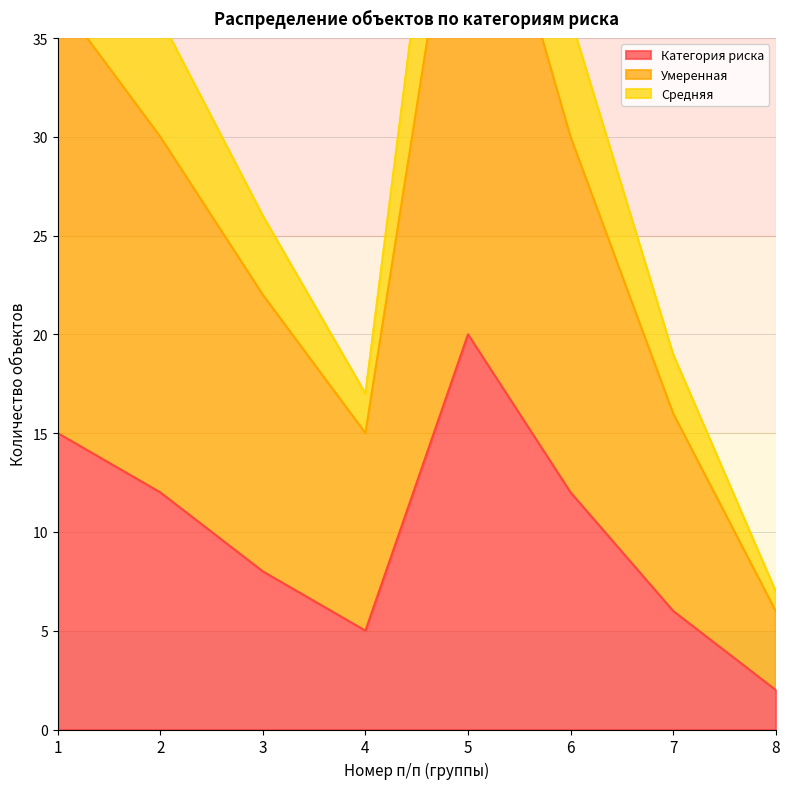

The Средняя series shows 58 at 5. True or false?

True